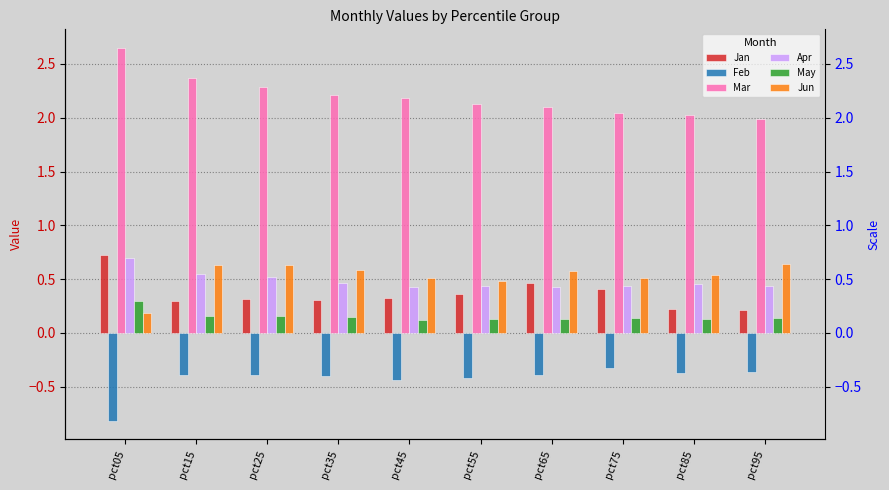

What value does the Apr series have at pct15?

0.5